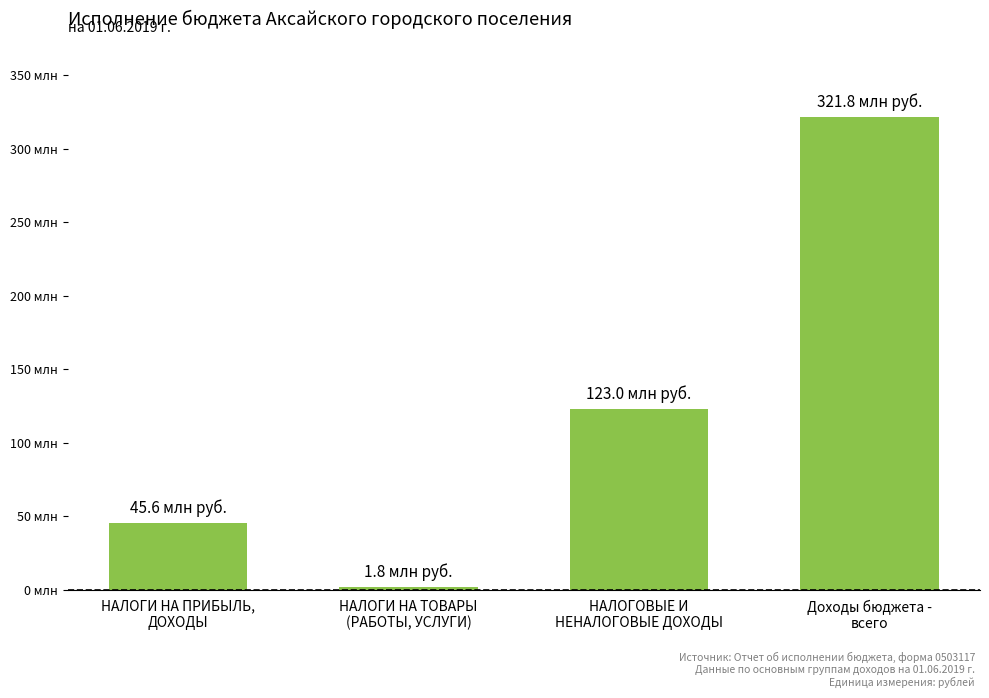

What is the approximate value at НАЛОГОВЫЕ И
НЕНАЛОГОВЫЕ ДОХОДЫ?

123046371.1